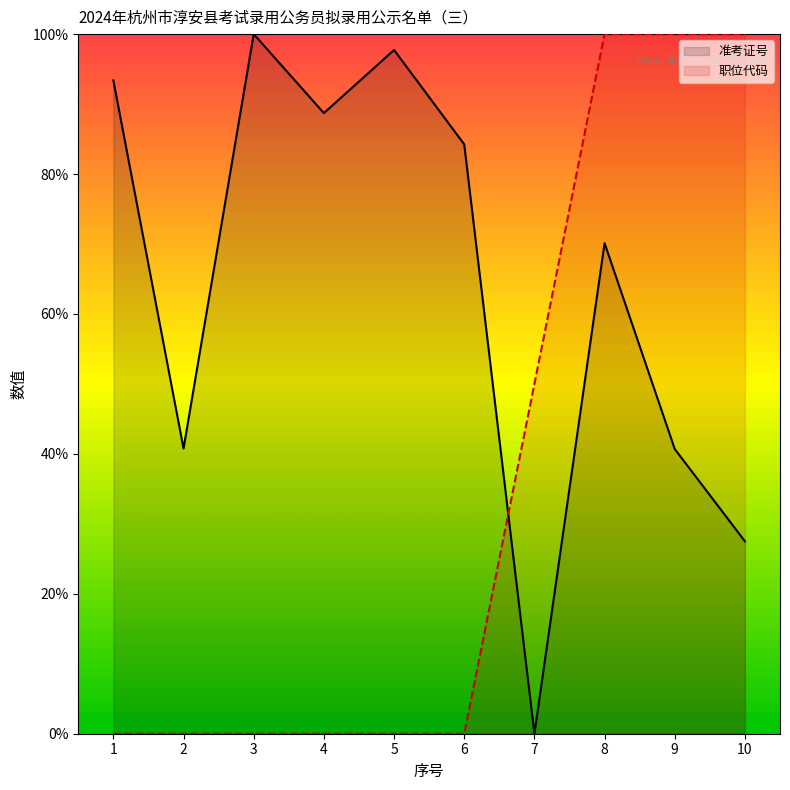

How many lines are shown in the chart?

2